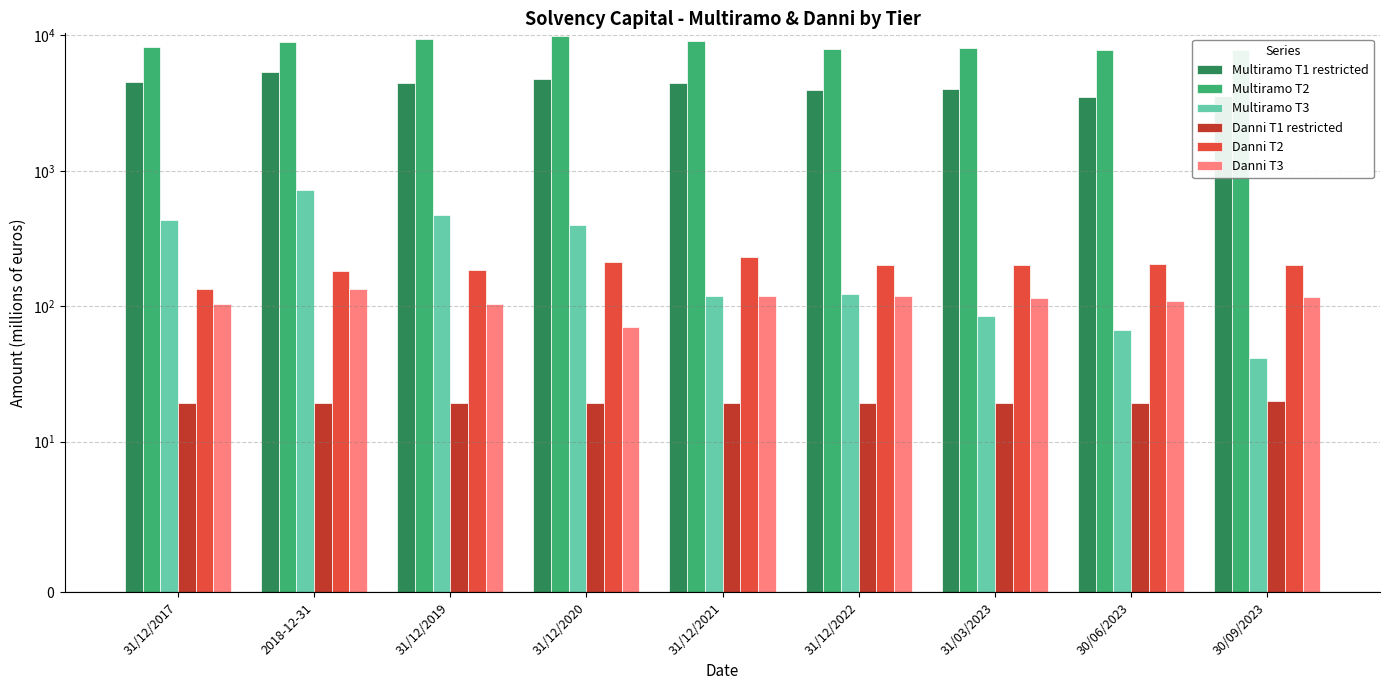

Which category has the lowest value in the Danni T2 series?

31/12/2017